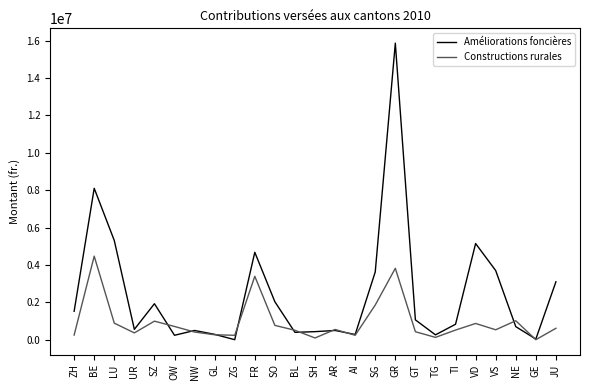

Is the value of Constructions rurales at FR greater than the value of Améliorations foncières at ZH?

Yes